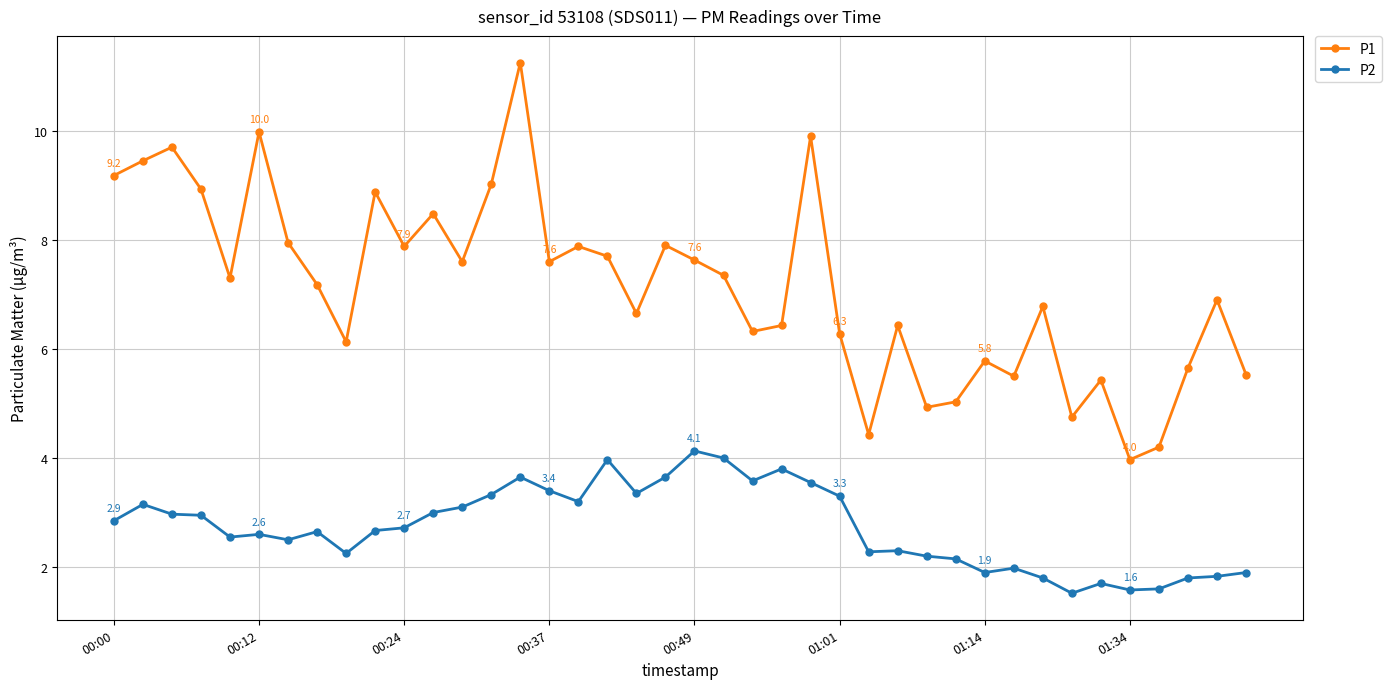

True or false: P2 and P1 cross at least once.

False